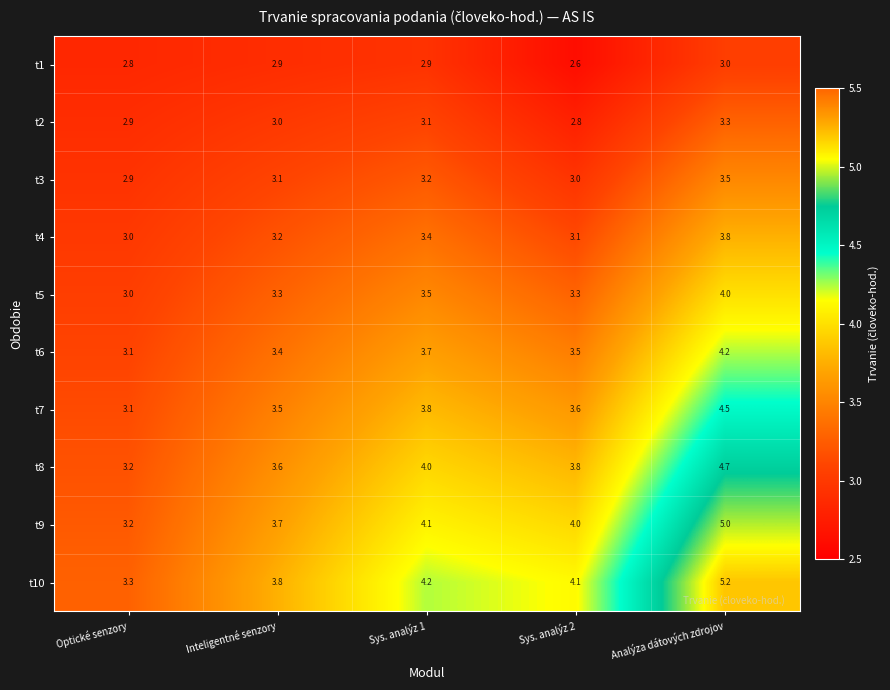

How many t3 values are between 3 and 4?

4